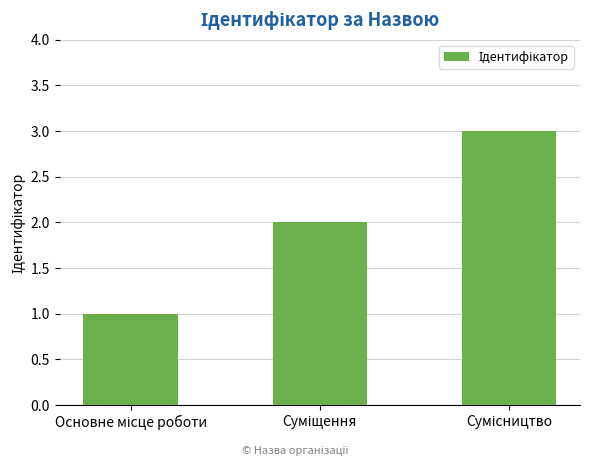

Reading left to right, extract all data points from this chart.

1	2	3